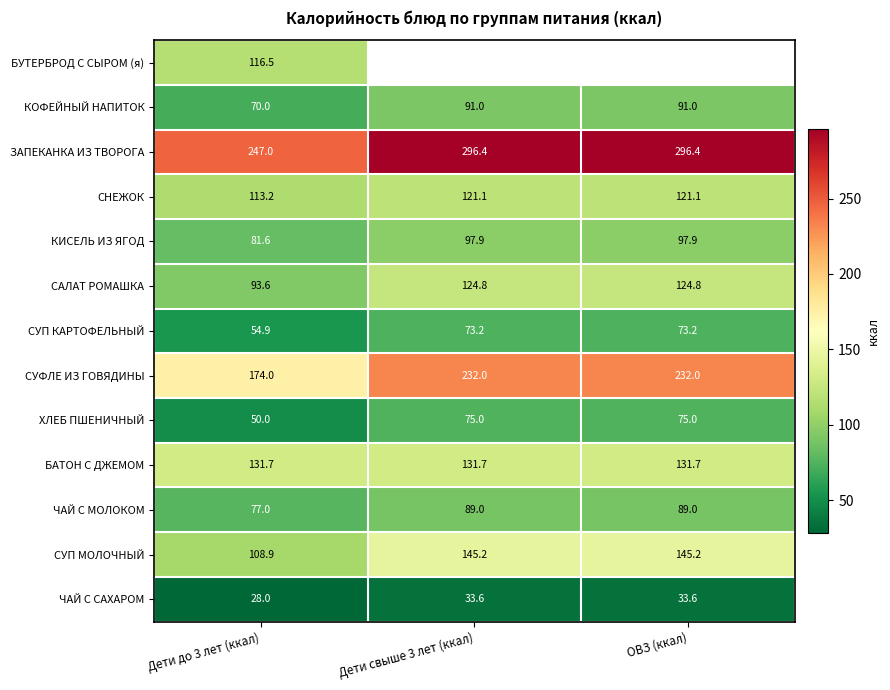

Is the value of СНЕЖОК at Дети до 3 лет (ккал) greater than the value of ЧАЙ С МОЛОКОМ at Дети до 3 лет (ккал)?

Yes